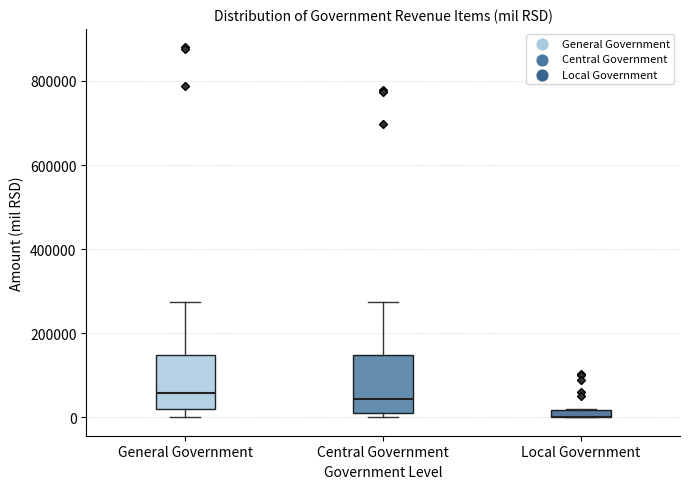

Where does the median line of the box for Central Government sit on the y-axis? The values are not printed on the chart, so give them approximately, as read against the axis.

40000